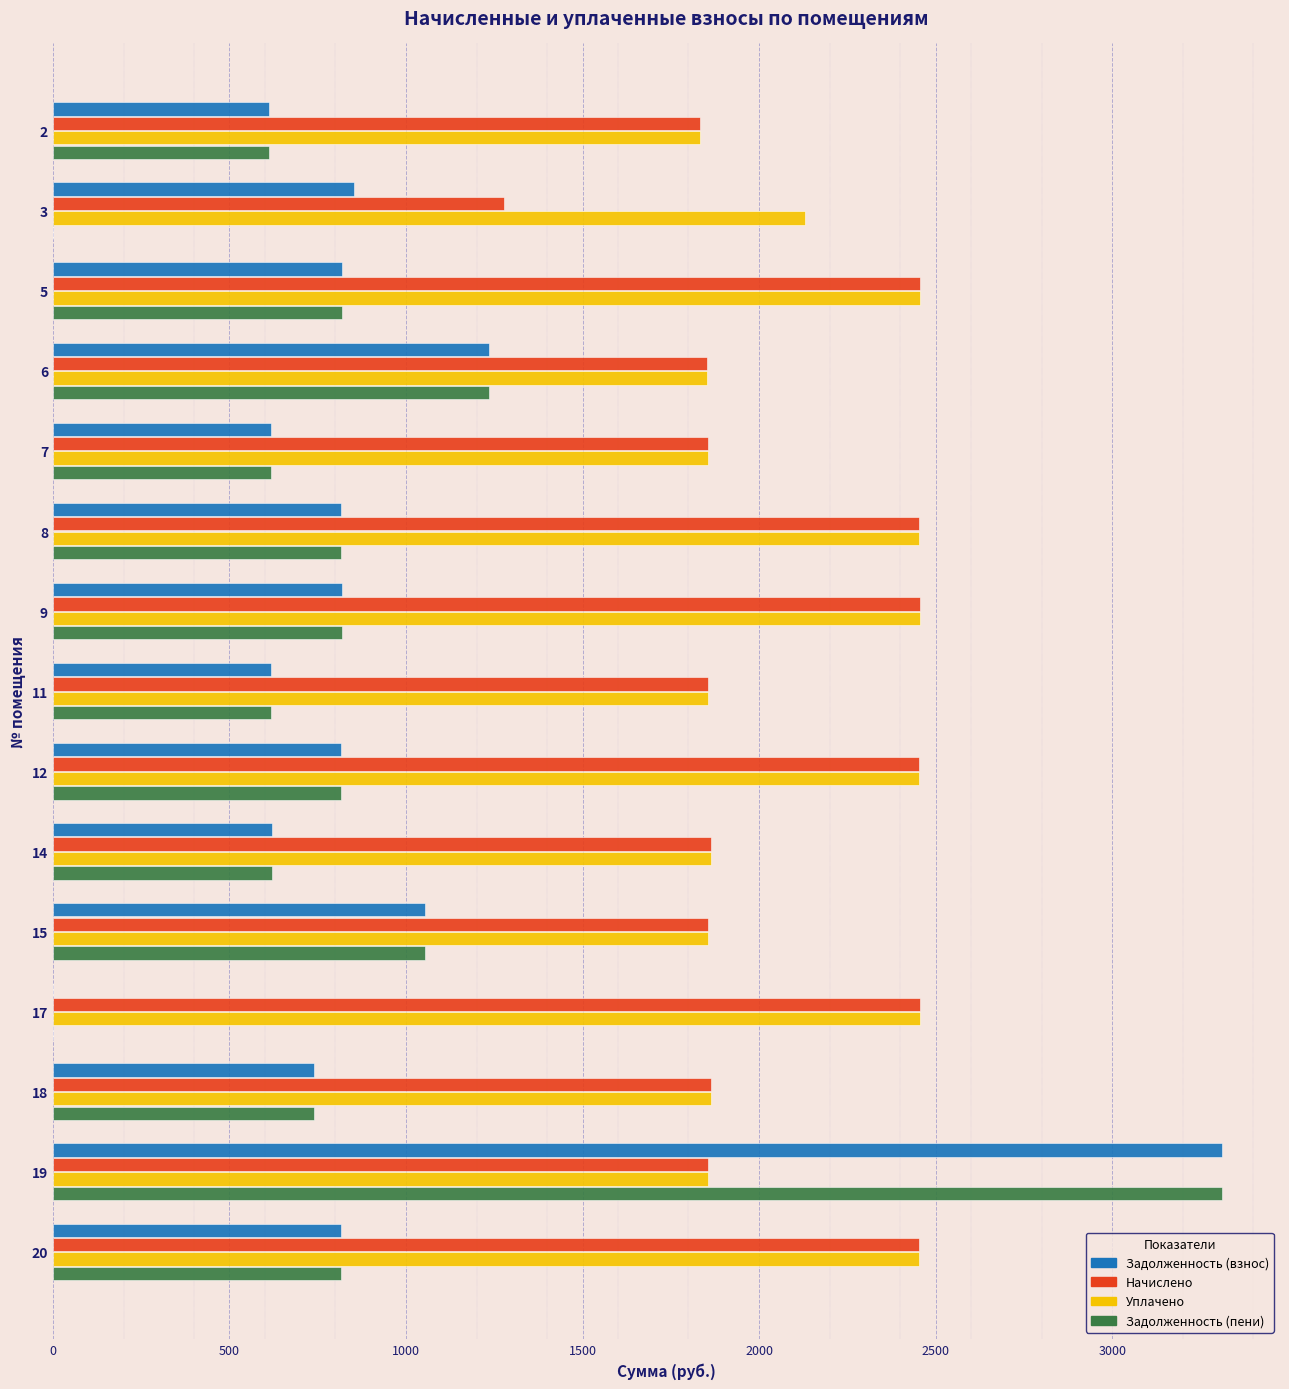

What is the sum of all Уплачено values?

31684.9